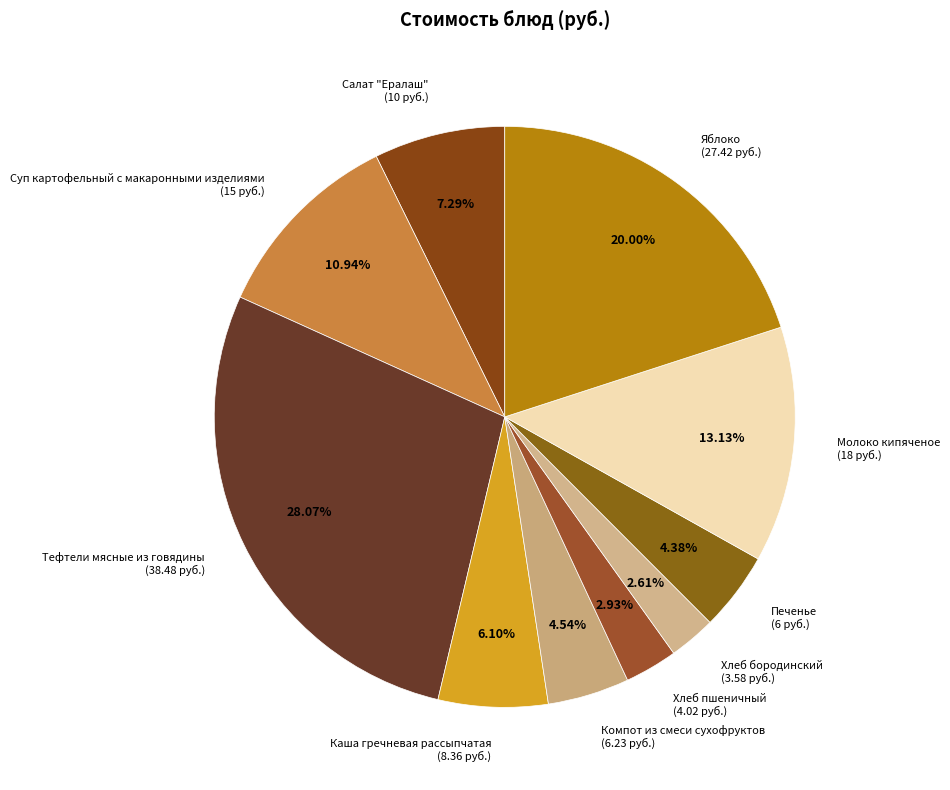

How many slices are in this pie chart?

10